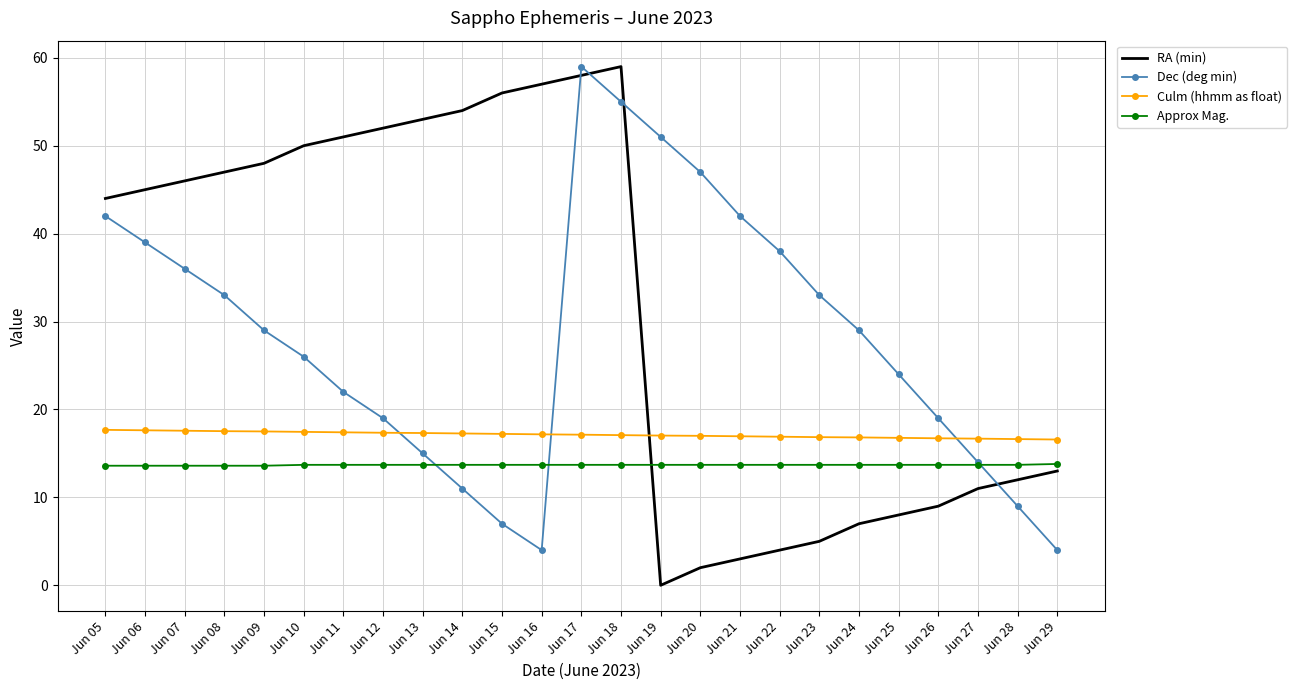

What are all the series names shown in the legend?

RA (min), Dec (deg min), Culm (hhmm as float), Approx Mag.